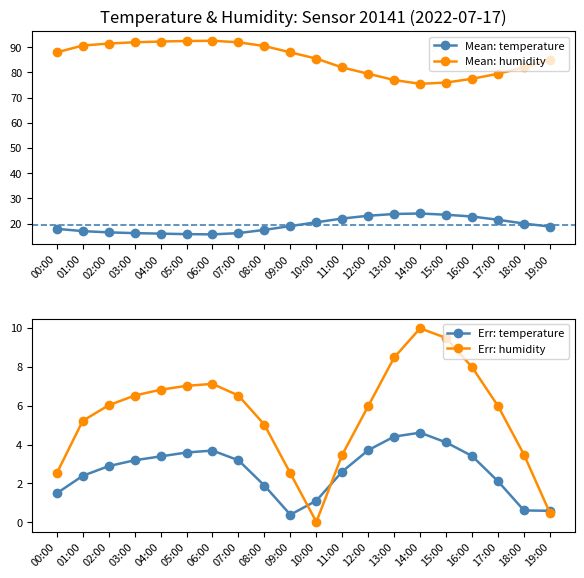

Between 06:00 and 18:00, which is larger?

18:00